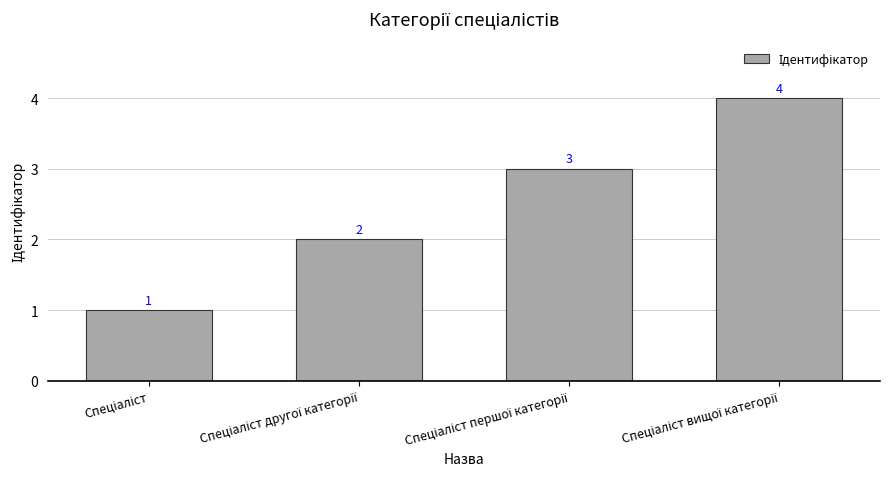

How many series are shown in this chart?

1